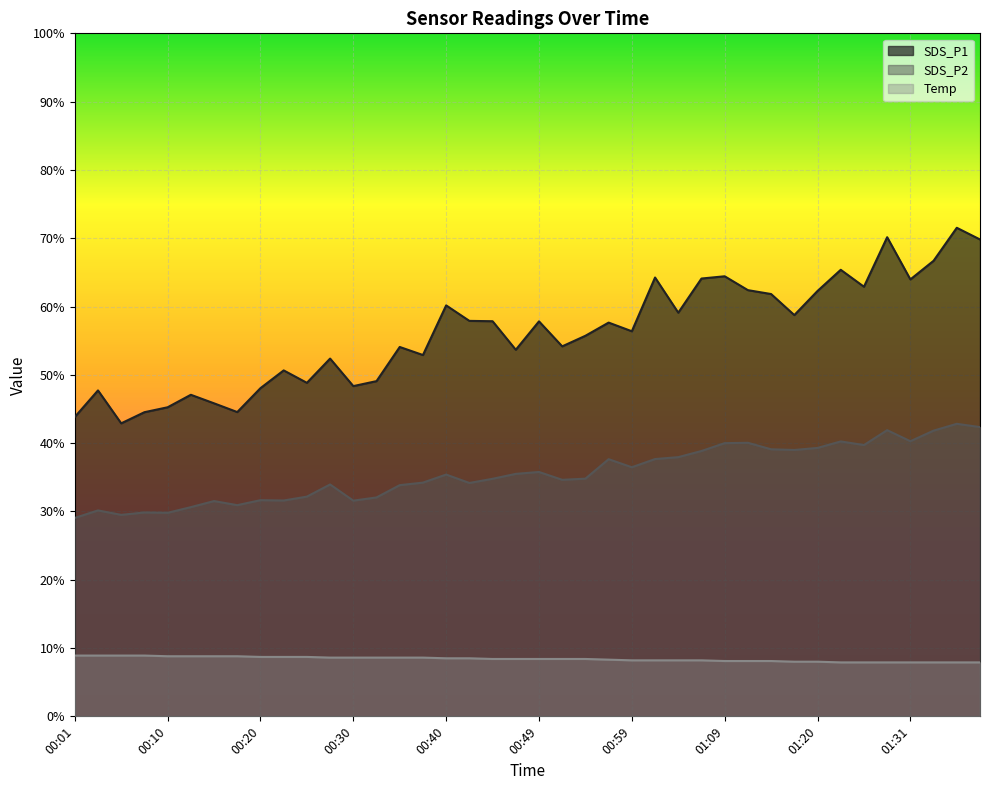

Reading left to right, what are all the values shown in this chart?

SDS_P1: 43.8	47.7	42.9	44.5	45.2	47.1	45.8	44.5	48.0	50.6	48.8	52.4	48.4	49.1	54.1	52.9	60.2	57.9	57.9	53.7	57.8	54.2	55.7	57.6	56.4	64.2	59.1	64.1	64.4	62.4	61.8	58.8	62.3	65.4	62.9	70.2	64.0	66.7	71.5	69.8
SDS_P2: 29.1	30.1	29.5	29.9	29.8	30.6	31.5	30.9	31.6	31.6	32.2	34.0	31.6	32.0	33.9	34.2	35.4	34.2	34.8	35.5	35.8	34.6	34.8	37.6	36.5	37.7	38.0	38.9	40.0	40.0	39.1	39.0	39.3	40.2	39.7	41.9	40.3	41.8	42.8	42.4
Temp: 8.9	8.9	8.9	8.9	8.8	8.8	8.8	8.8	8.7	8.7	8.7	8.6	8.6	8.6	8.6	8.6	8.5	8.5	8.4	8.4	8.4	8.4	8.4	8.3	8.2	8.2	8.2	8.2	8.1	8.1	8.1	8.0	8.0	7.9	7.9	7.9	7.9	7.9	7.9	7.9